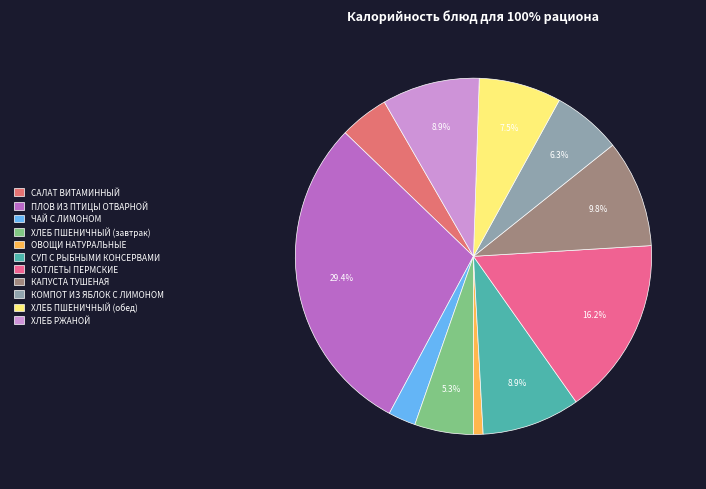

How many segments does this pie chart have?

11